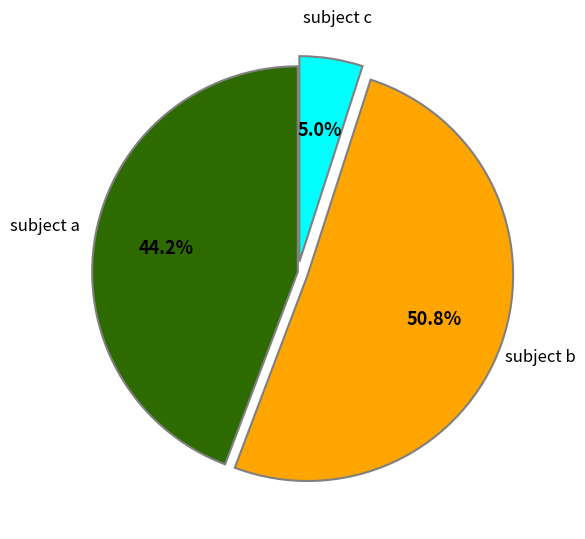

What percentage do subject c and subject b together represent?

55.8%